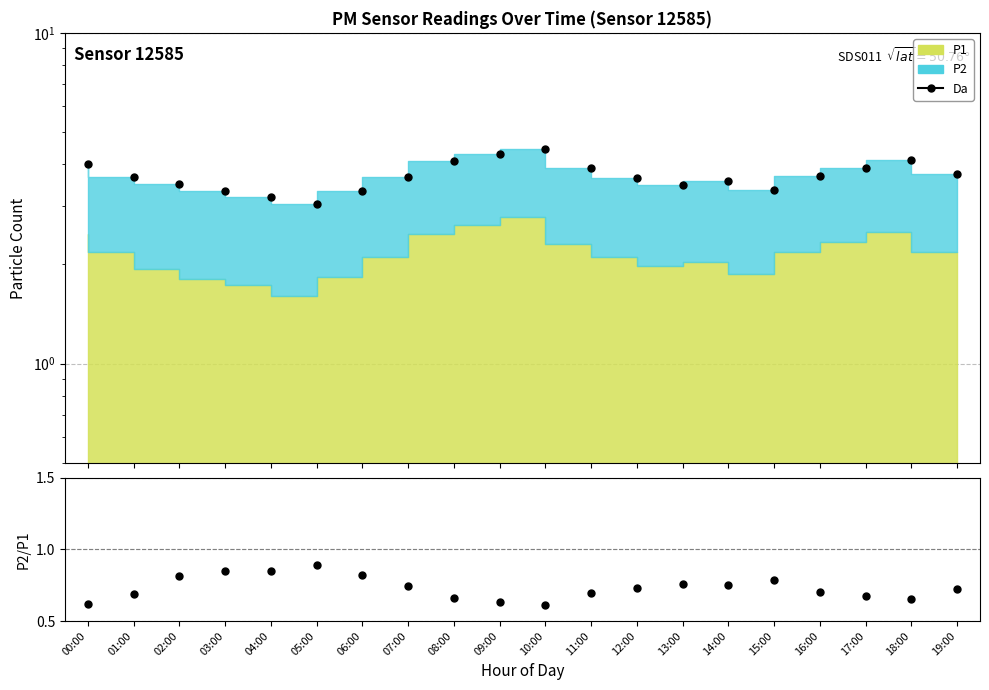

What is the total value across all series at 04:00?

4.0